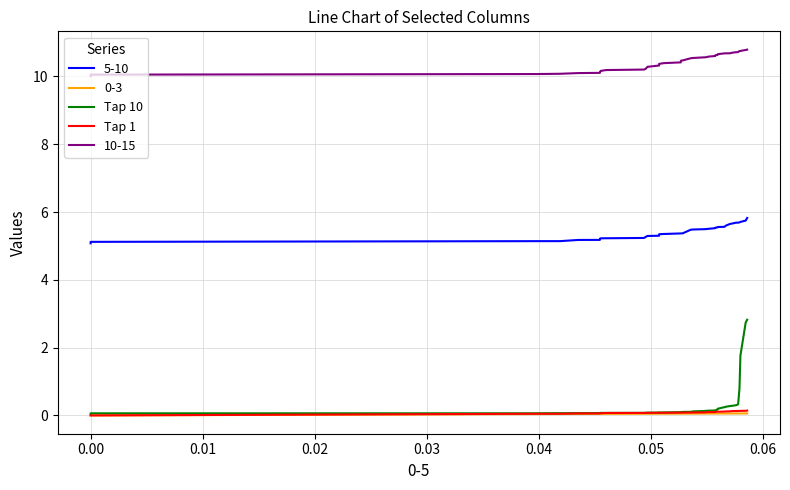

At how many categories does at least one series exceed 0?

40